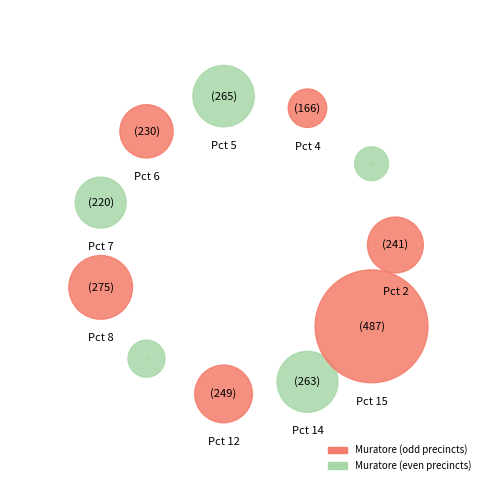

Is it true that Pct 7 is 8% of the pie?

True